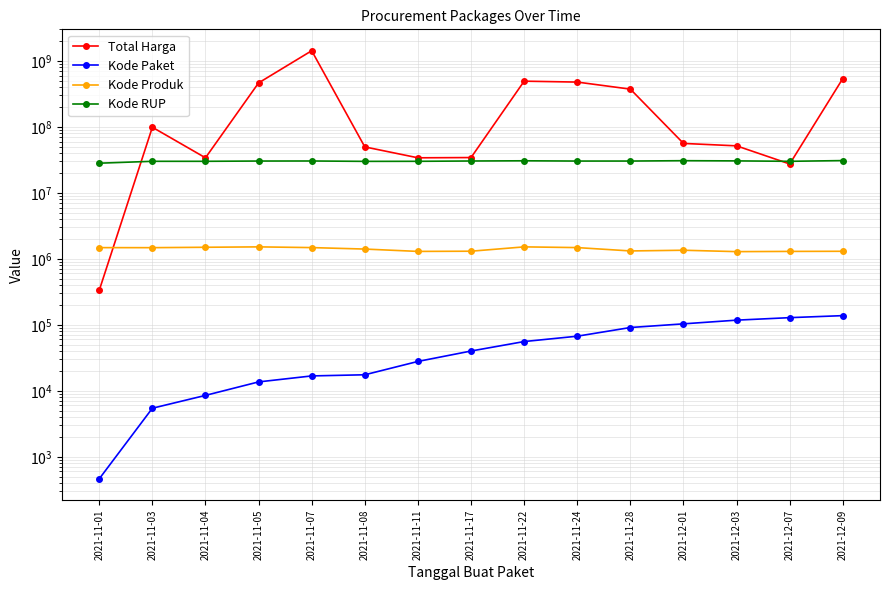

At which label is Kode Paket closest to 69170?

2021-11-24